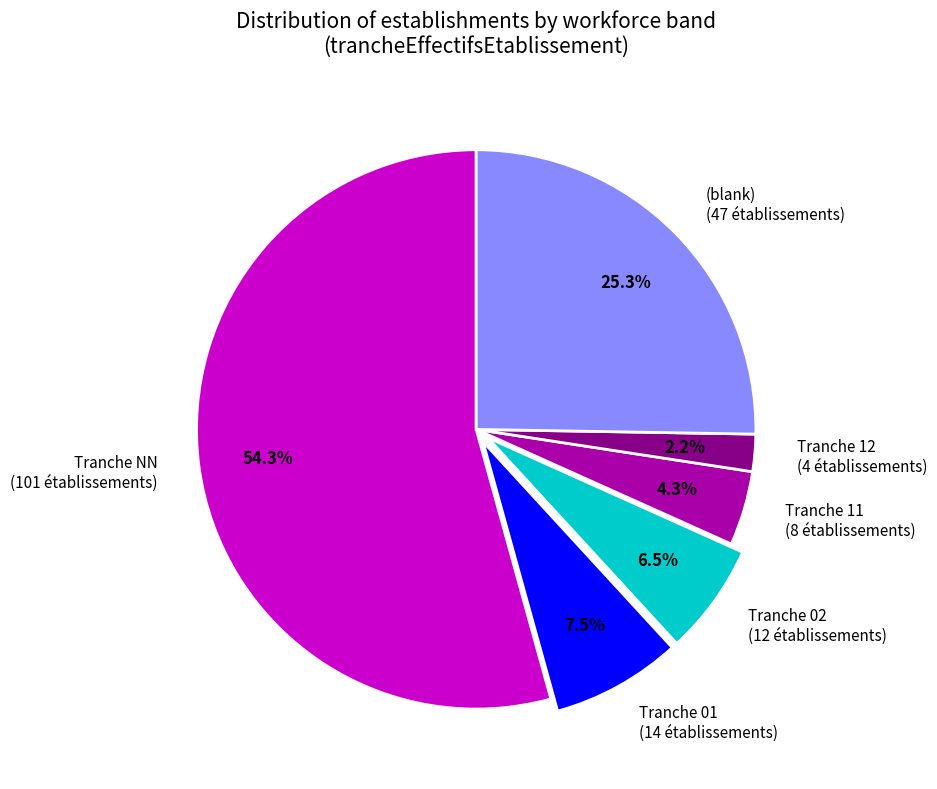

Which slice represents more than half of the pie?

Tranche NN (101 établissements)